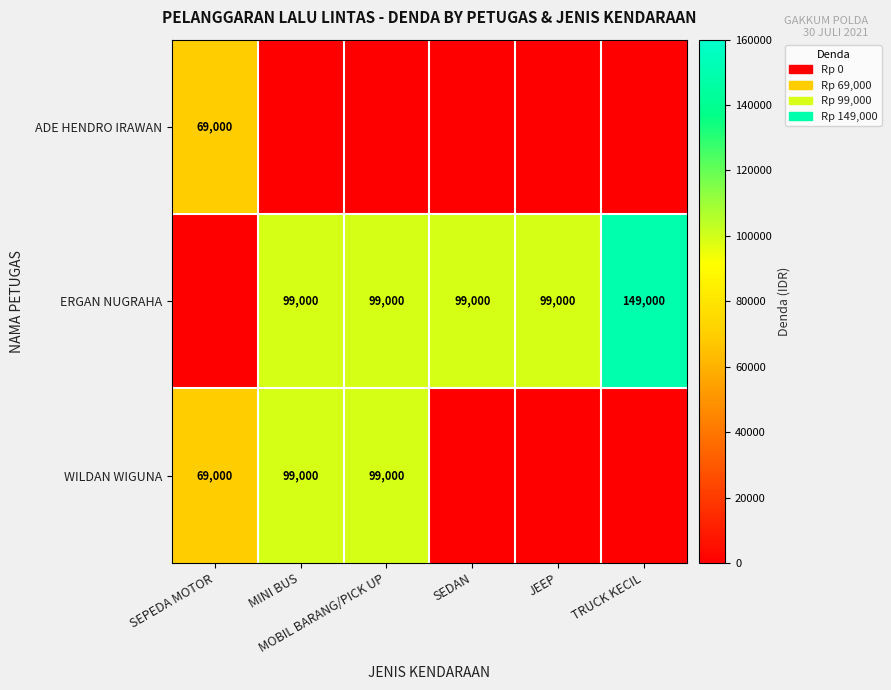

List the series in order of their peak value, highest first.

ERGAN NUGRAHA, WILDAN WIGUNA, ADE HENDRO IRAWAN